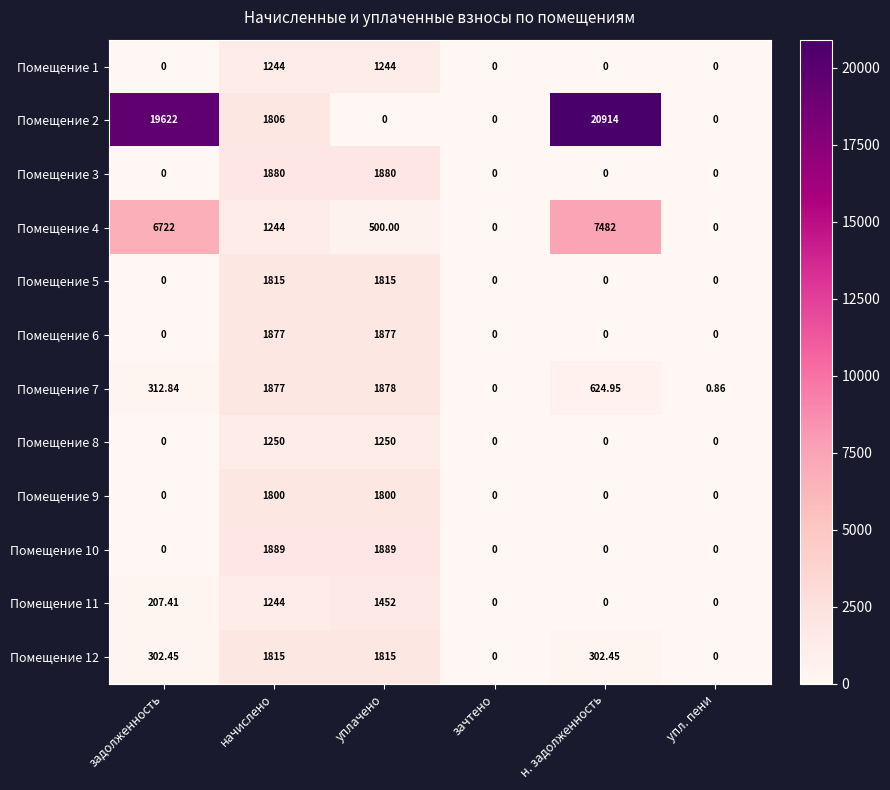

At which category does the chart reach its peak across all series?

н. задолженность